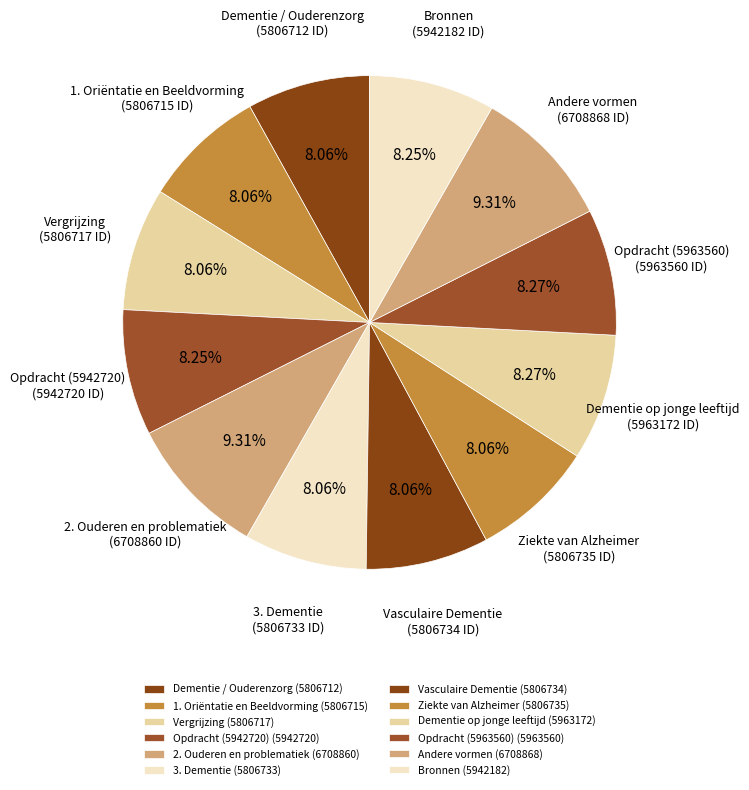

What percentage is NOT represented by Bronnen?

91.8%